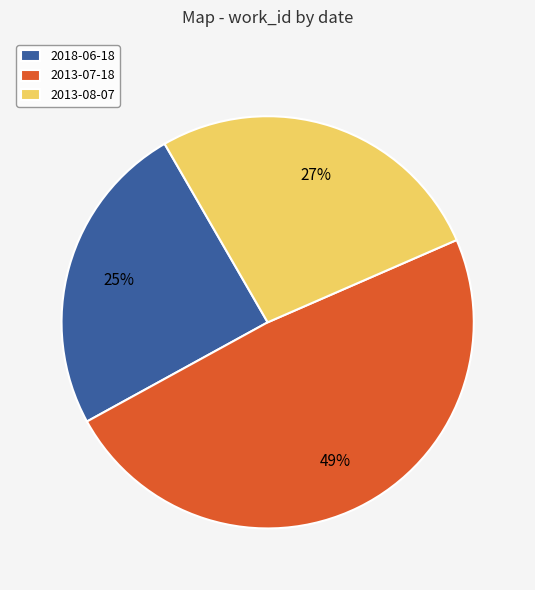

To the nearest percent, what is the difference between the largest and smallest slice percentages?

24%